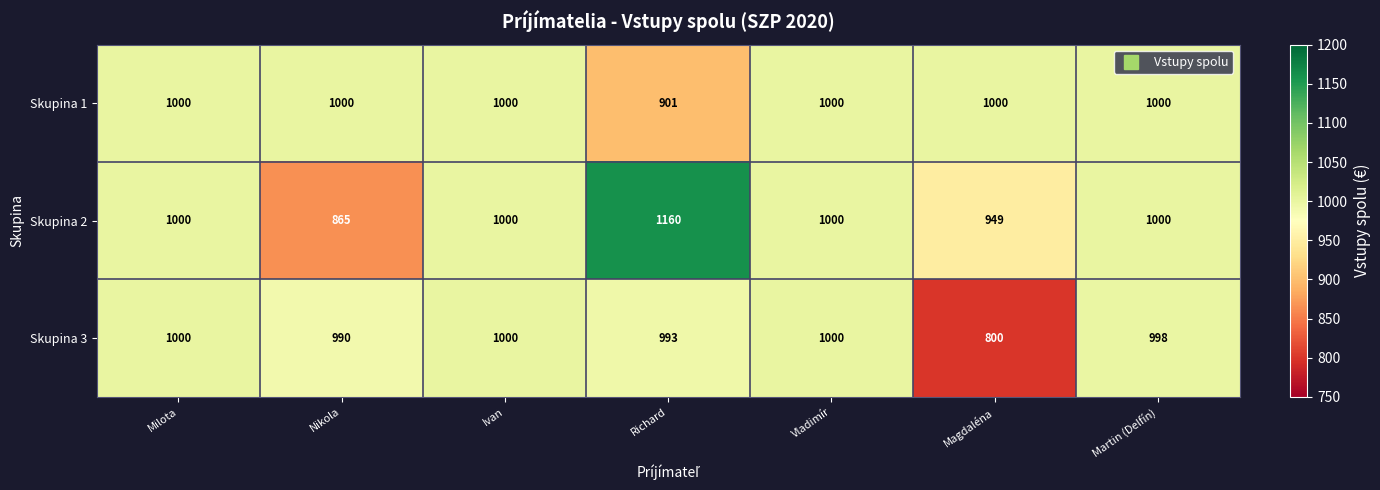

The Skupina 2 series shows 1000 at Vladimír. True or false?

True